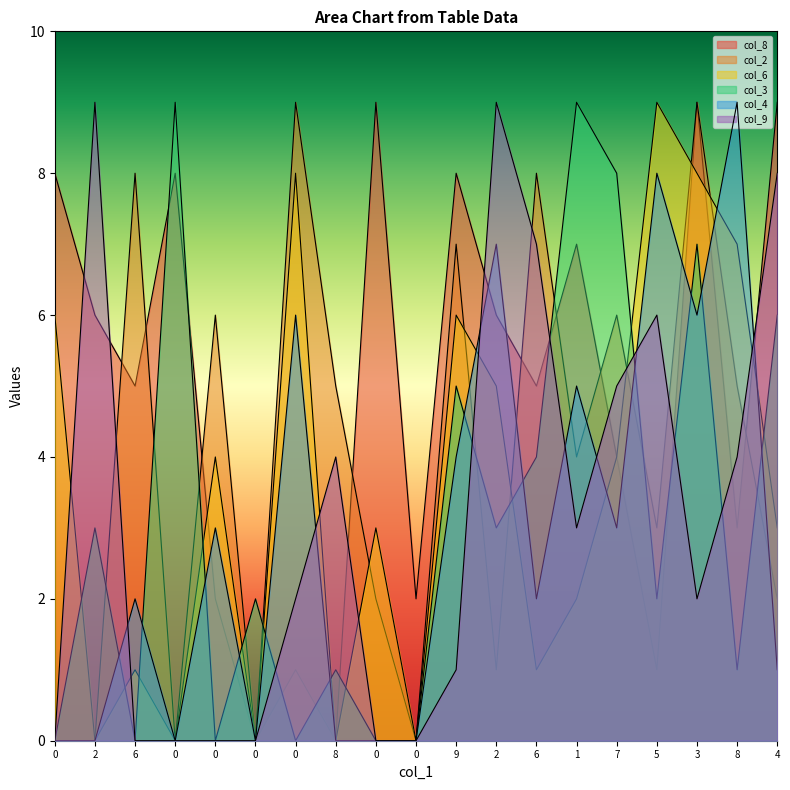

What is the label of the 2nd point from the left?

2